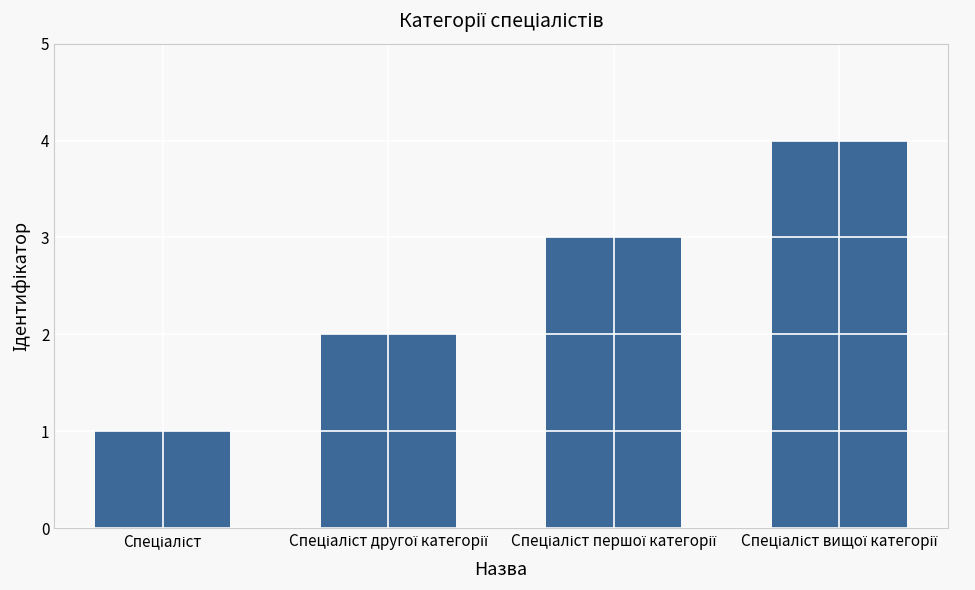

What is the maximum value shown in the chart?

4